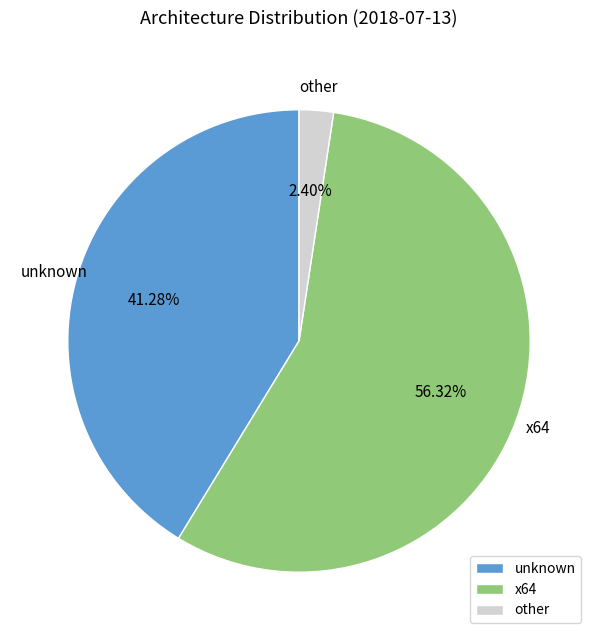

Do unknown and other together represent more than half of the pie?

No